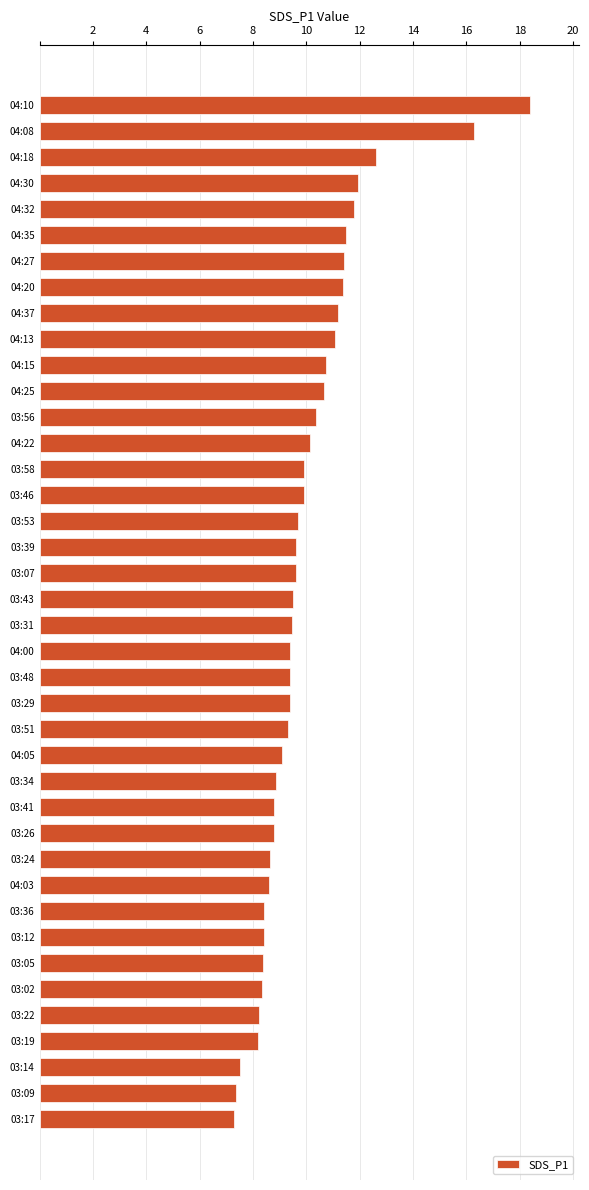

Count the number of categories in the chart.

40